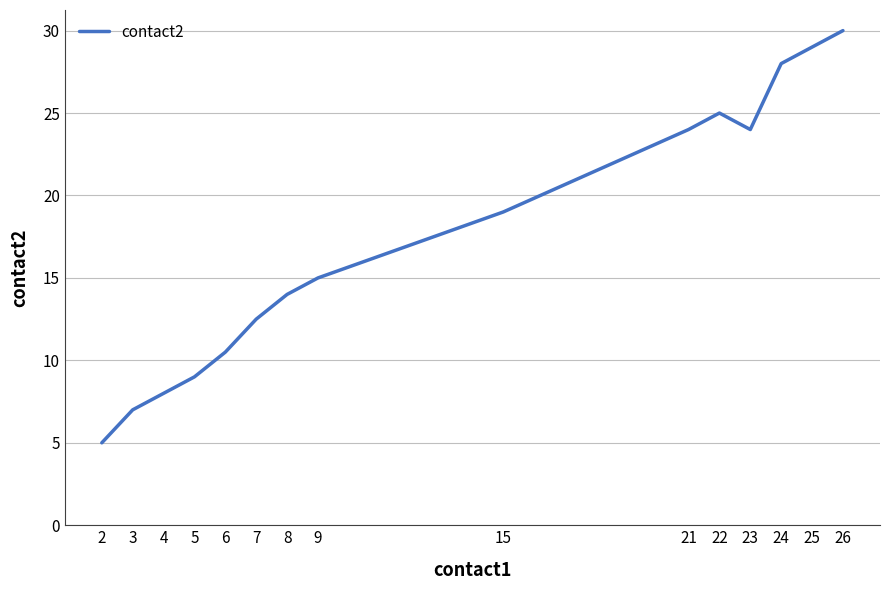

What is the approximate value at 3?

7.0